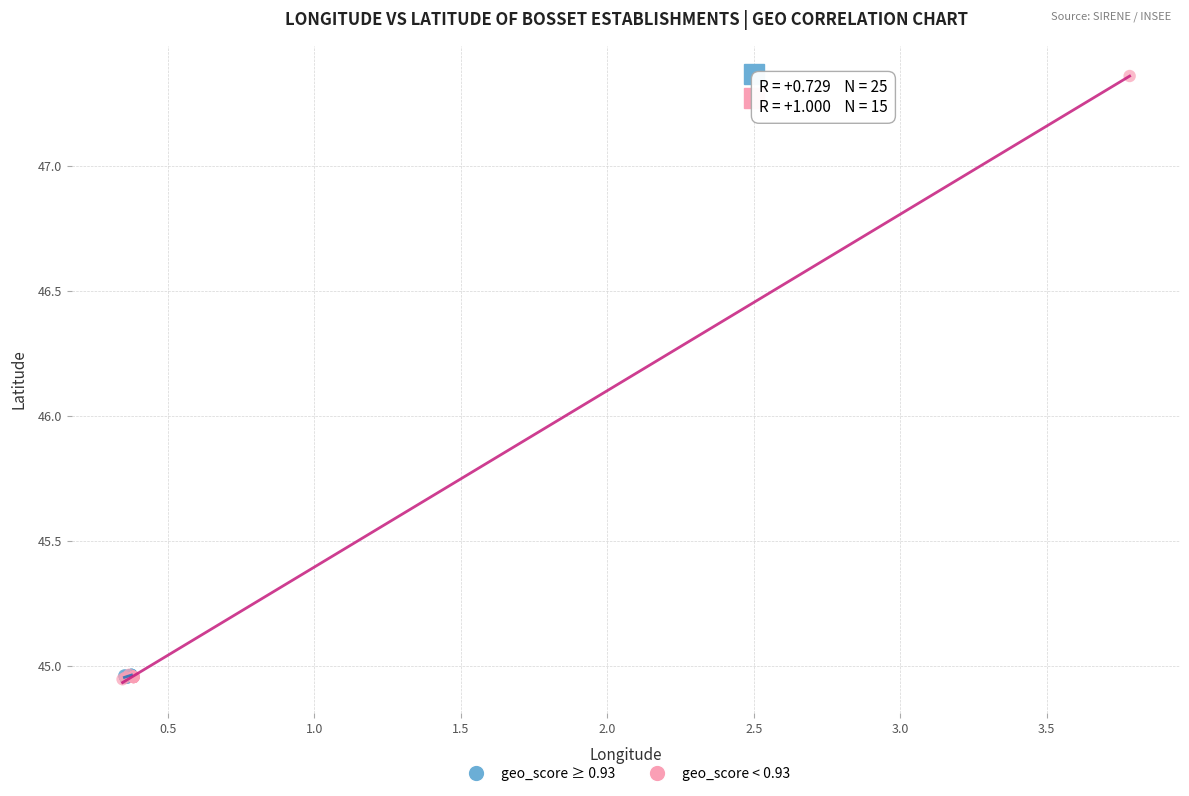

Which series contains the highest Y value?

geo_score < 0.93